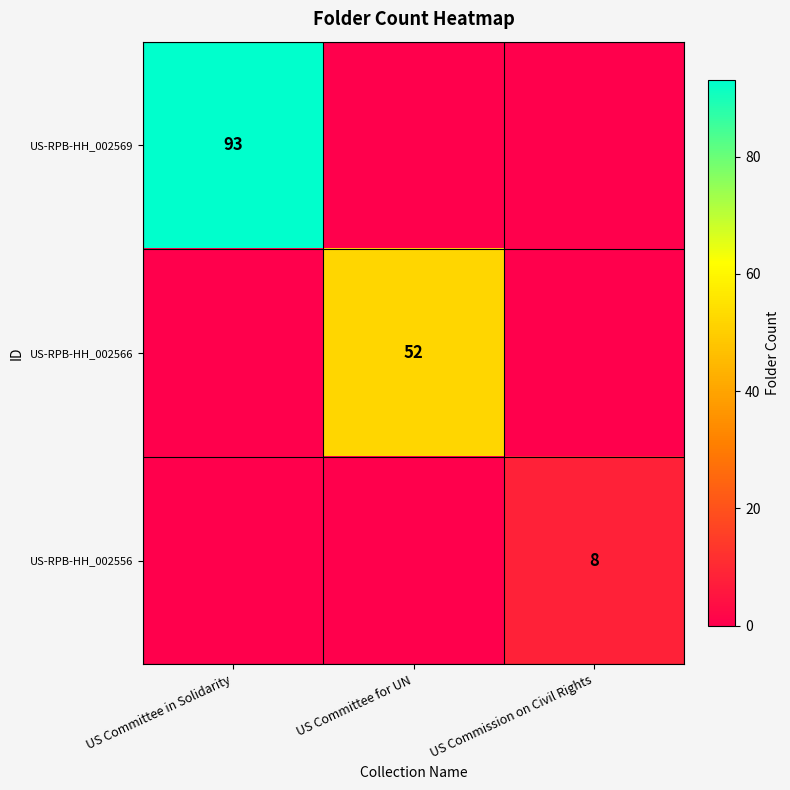

The US-RPB-HH_002556 series shows 8 at US Commission on Civil Rights. True or false?

True